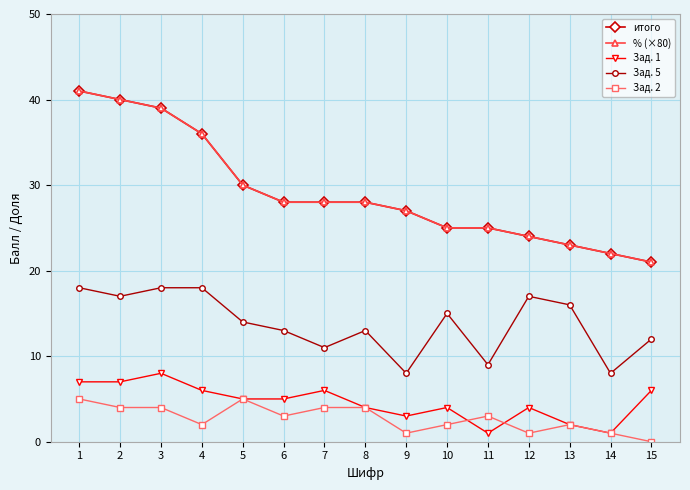

Which category has the lowest value in the Зад. 5 series?

9